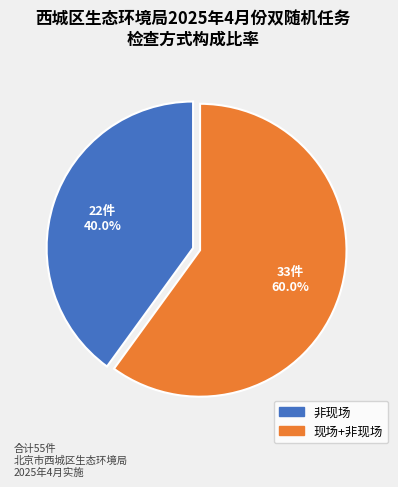

Rank the categories by value from highest to lowest.

现场+非现场, 非现场